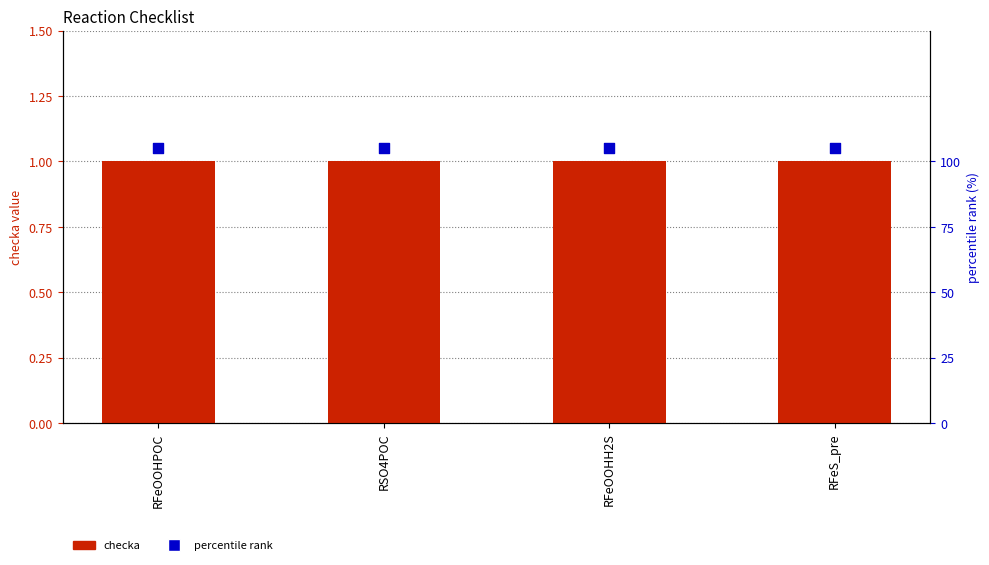

Which series has the largest total across all categories?

percentile rank